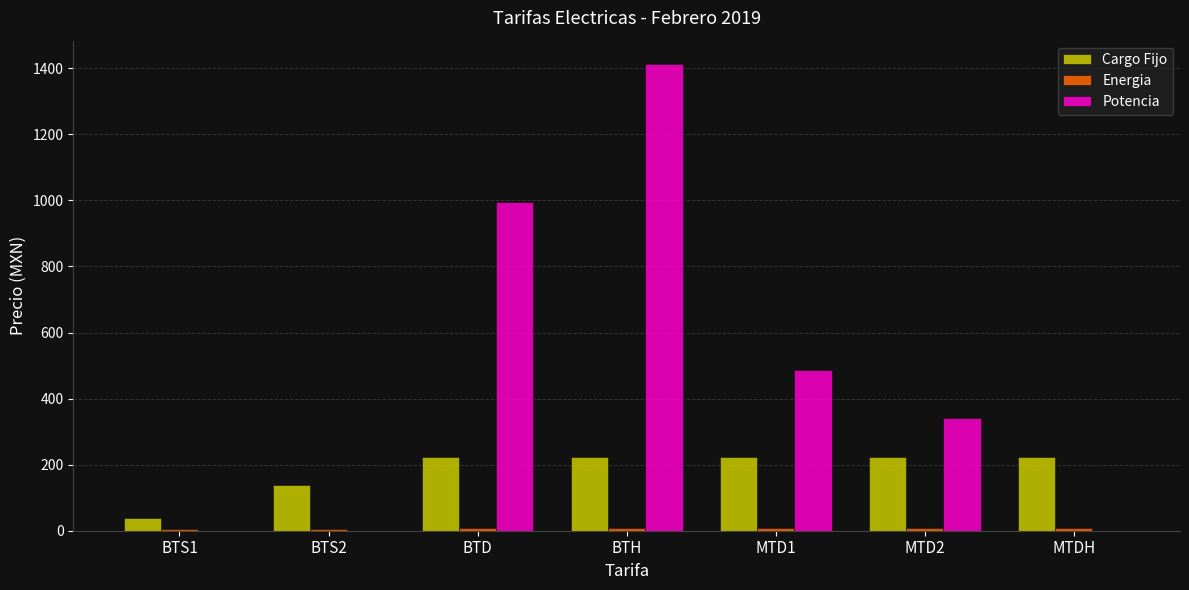

Which series changed the most between BTD and MTD2?

Potencia